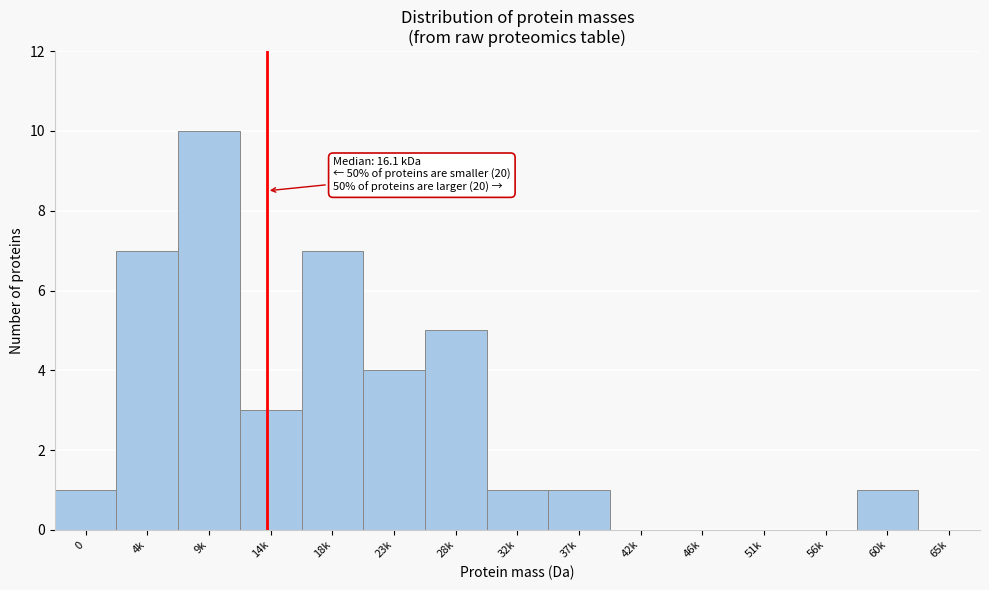

Reading left to right, list all the values displayed in this chart.

0=1	4k=7	9k=10	14k=3	18k=7	23k=4	28k=5	32k=1	37k=1	42k=0	46k=0	51k=0	56k=0	60k=1	65k=0